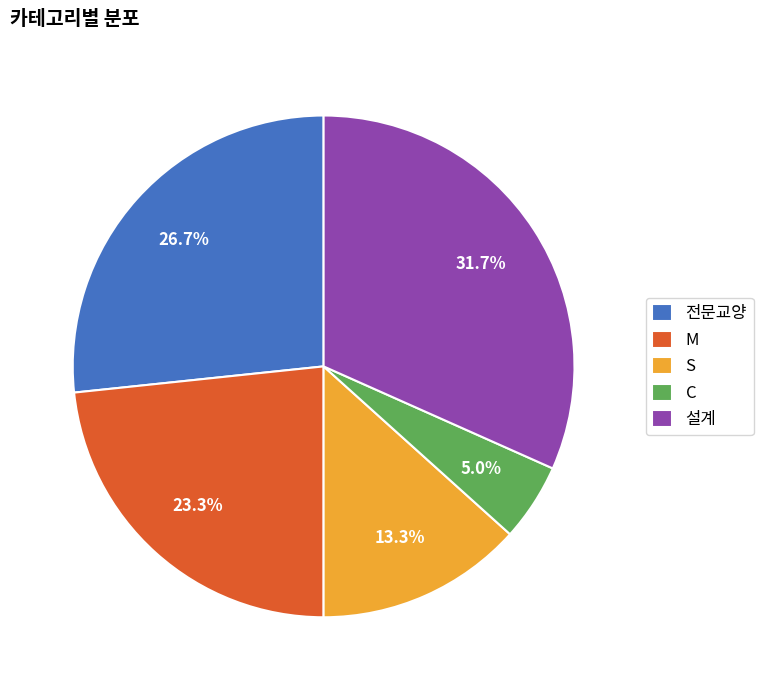

Rank the categories by value from lowest to highest.

C, S, M, 전문교양, 설계